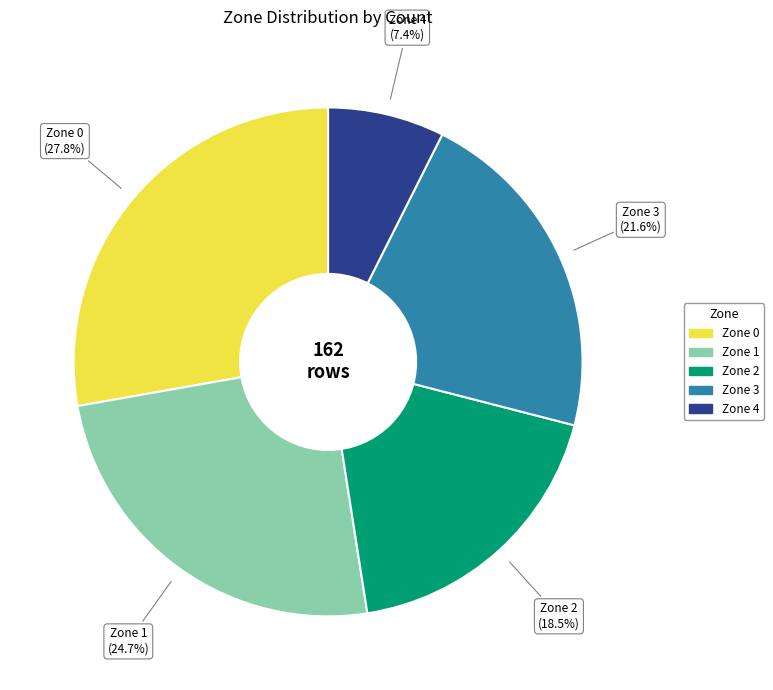

To the nearest percent, what is the difference between the largest and smallest slice percentages?

20%